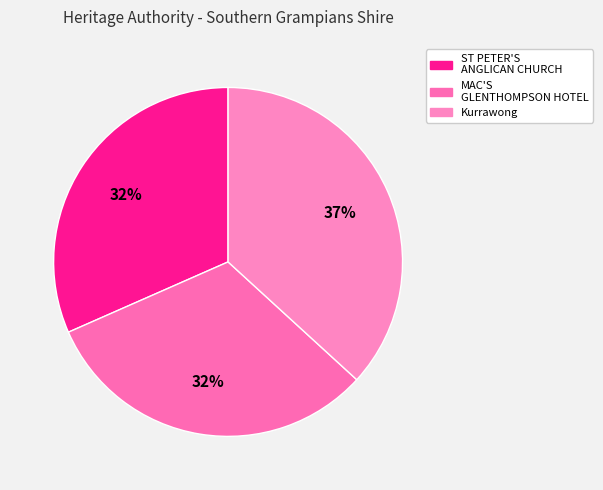

Does Kurrawong represent more than half of the total?

No